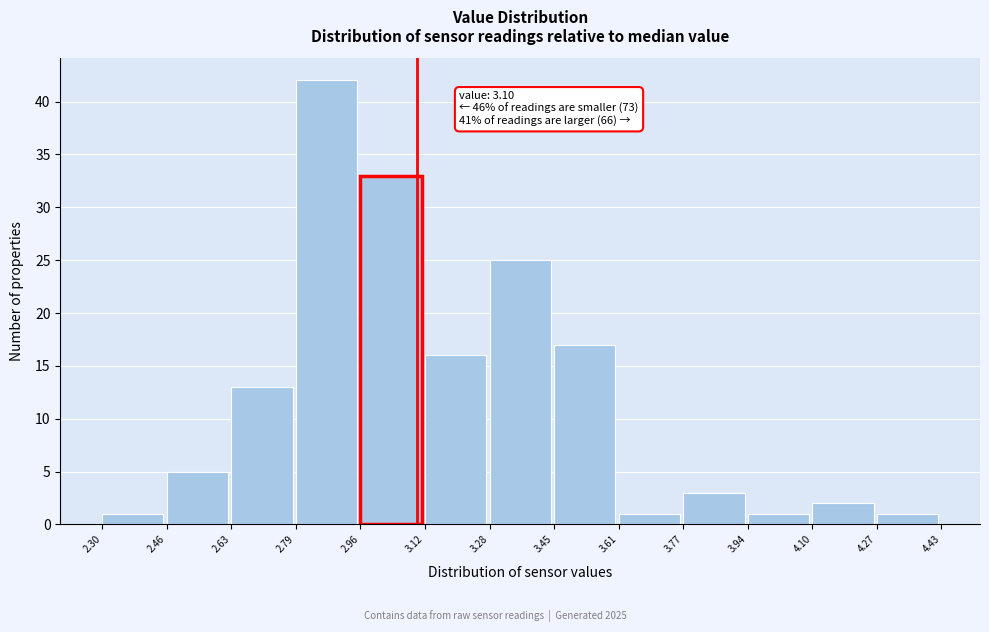

Over which range of the x-axis is the bar tallest?

2.79 to 2.96